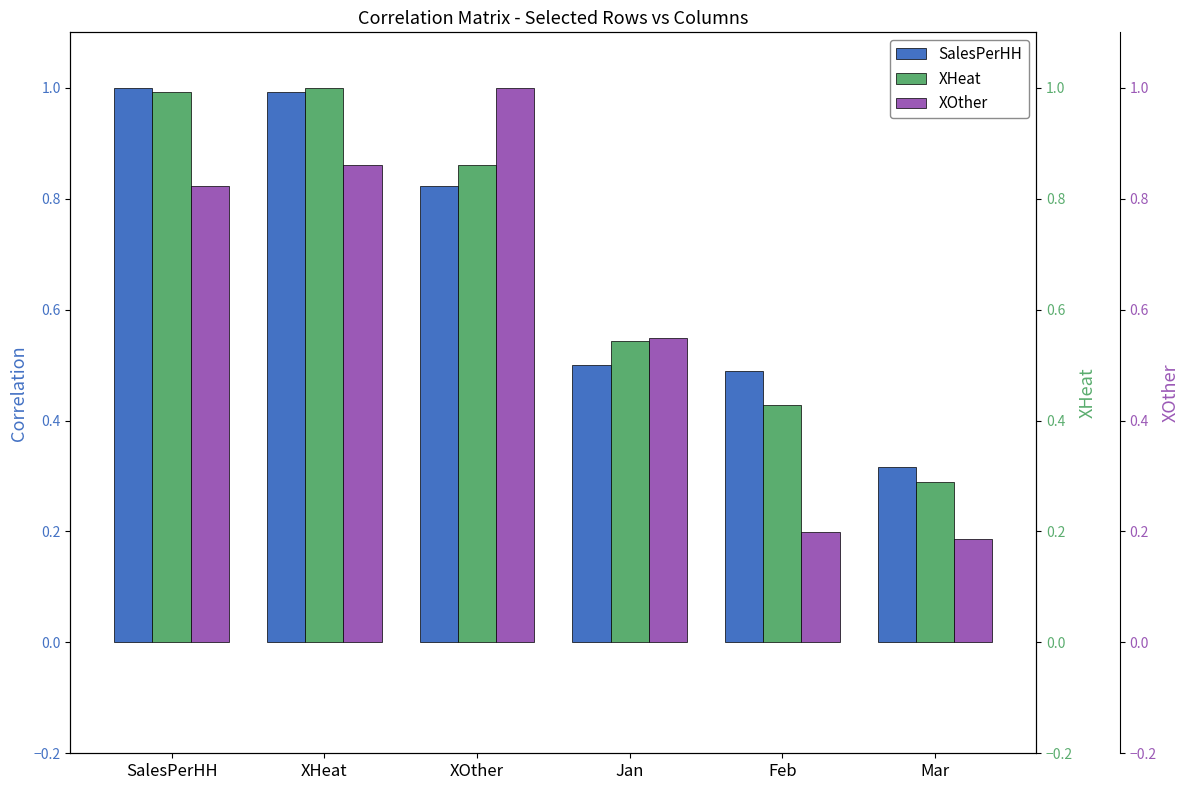

What are all the series names shown in the legend?

SalesPerHH, XHeat, XOther